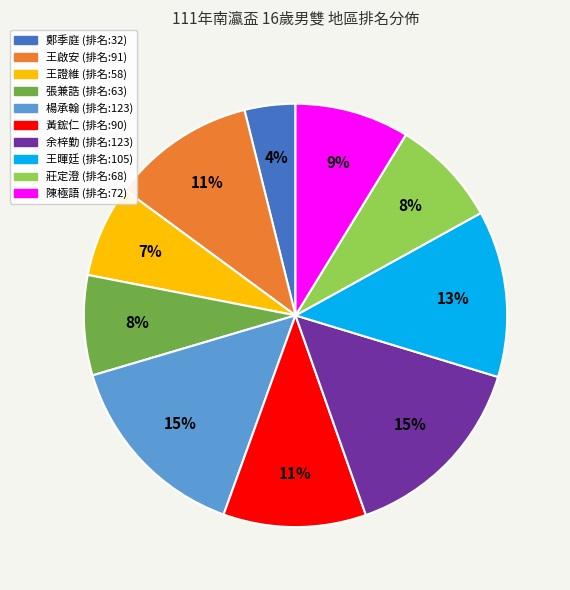

Count the number of slices in the pie.

10